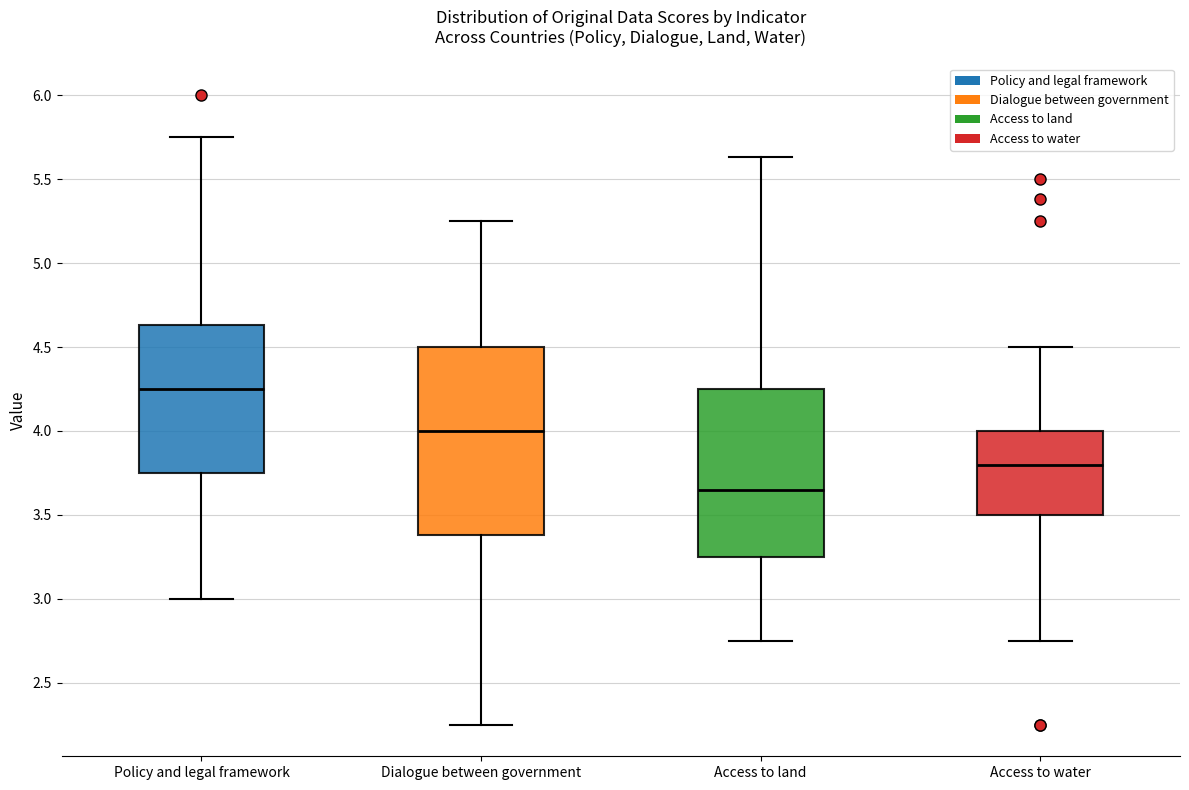

Where is the lower edge of the box for Access to land on the y-axis? The values are not printed on the chart, so give them approximately, as read against the axis.

3.25